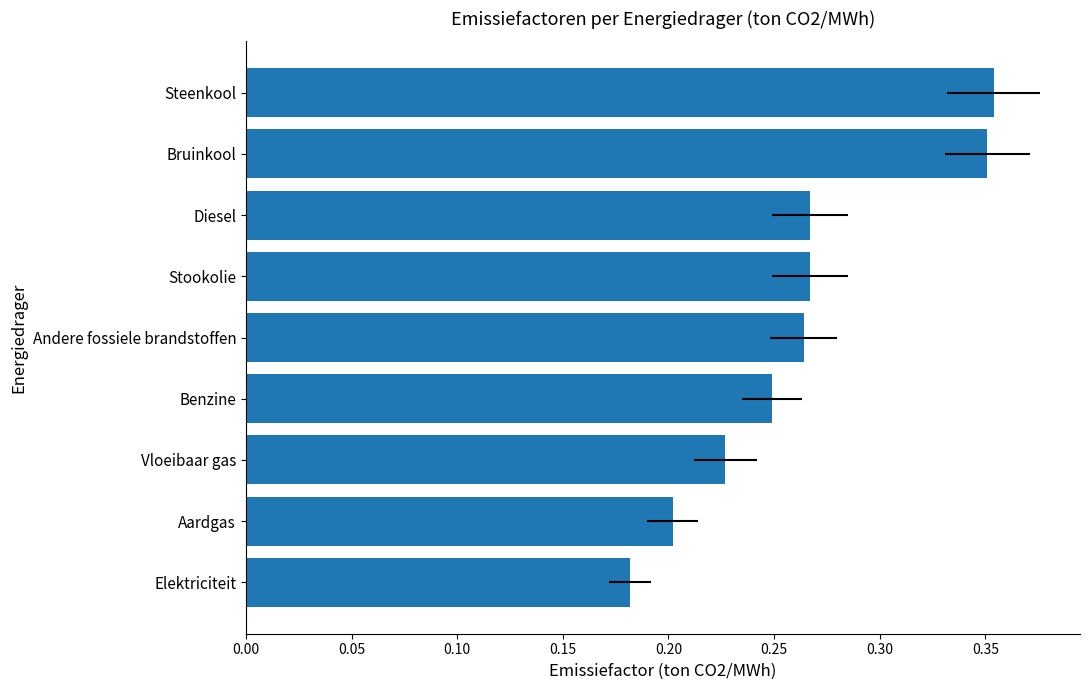

Reading left to right, transcribe all the data shown in this chart.

0.2	0.2	0.2	0.2	0.3	0.3	0.3	0.4	0.4